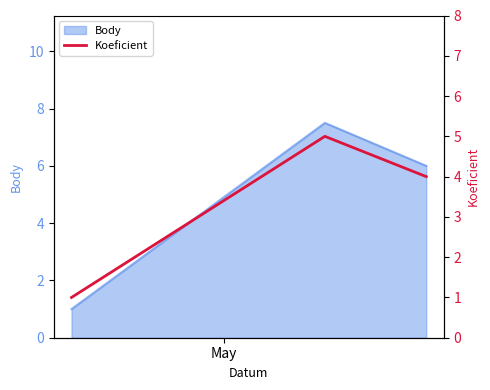

What is the maximum value for Body?

7.5